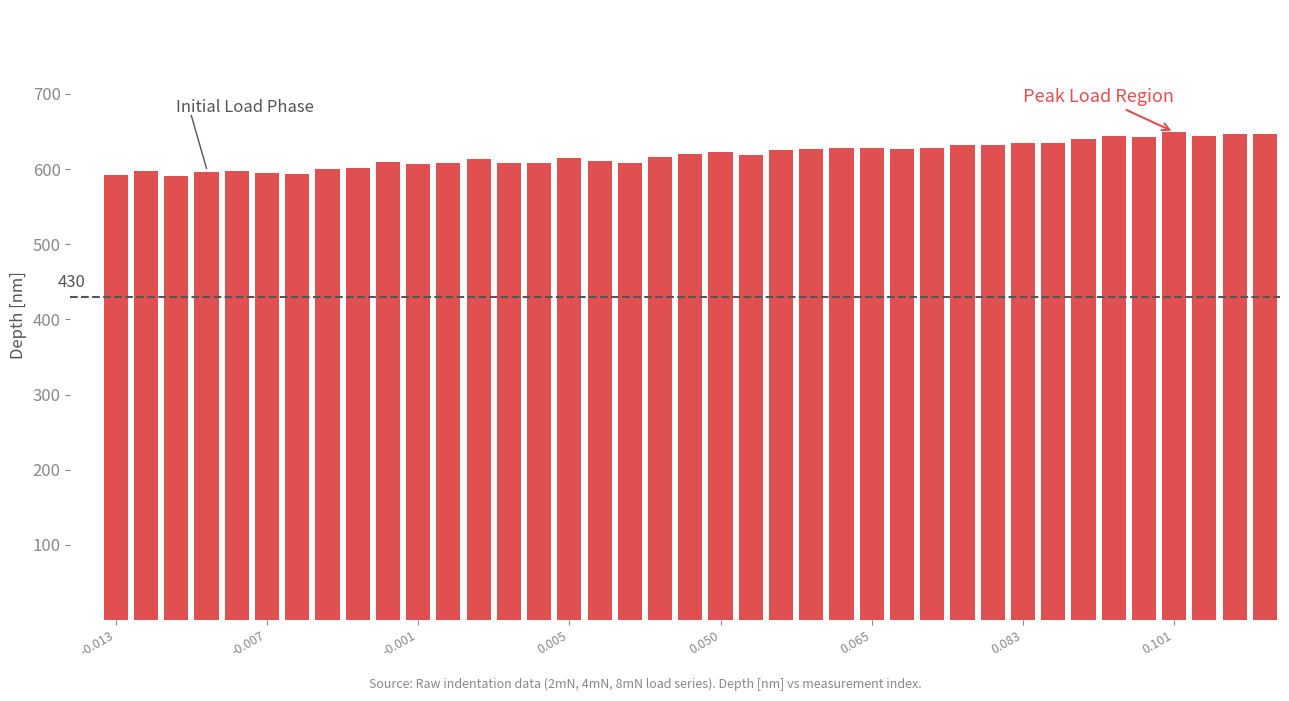

What is the greatest value displayed?

649.2